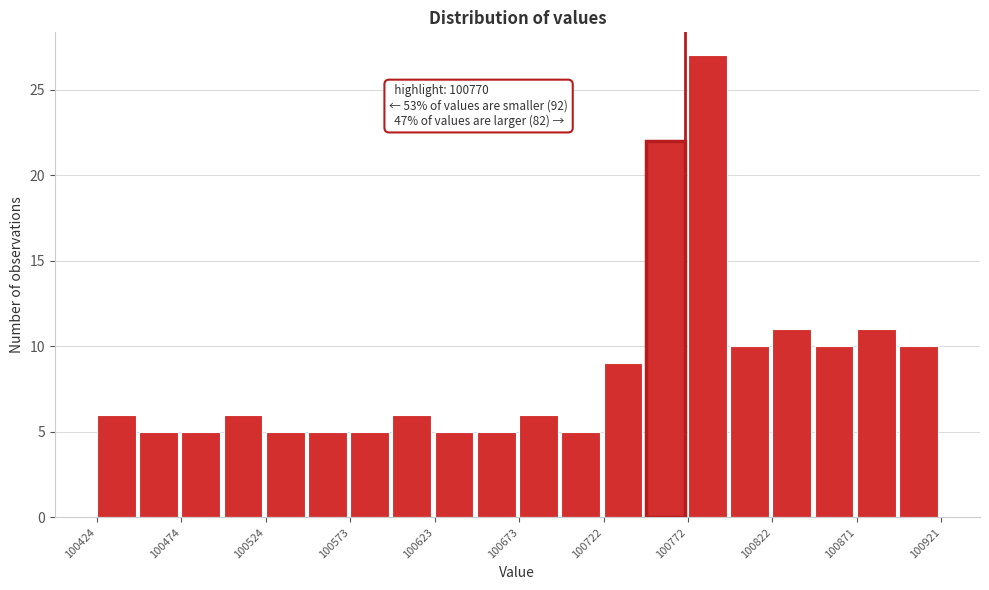

Which range on the x-axis has the tallest bar?

100770 to 100795